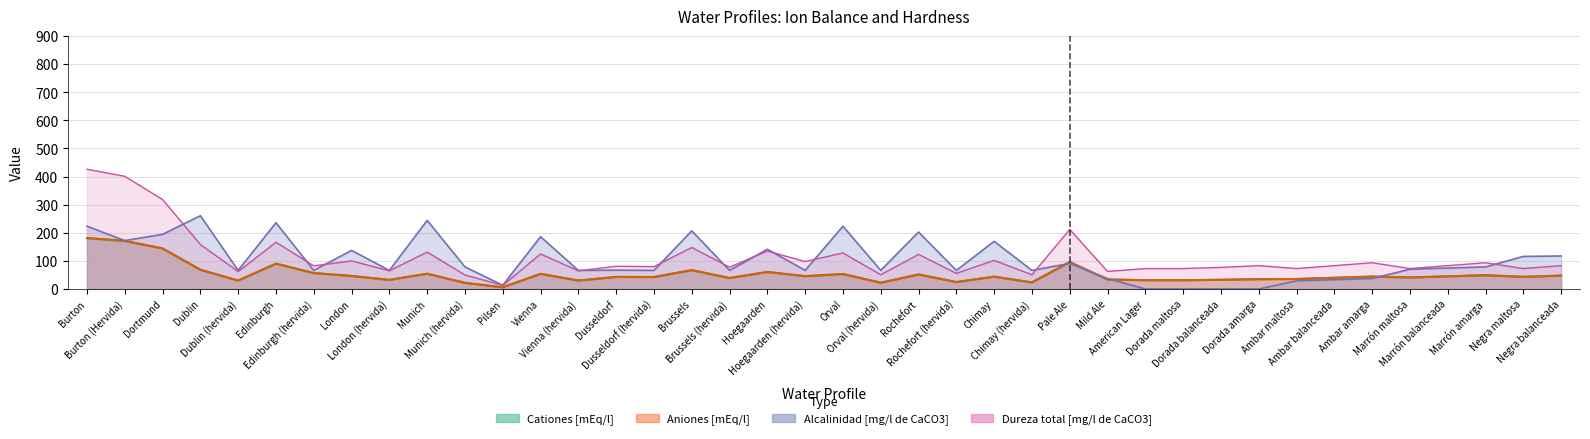

Rank the series by their maximum value, from lowest to highest.

Cationes [mEq/l], Aniones [mEq/l], Alcalinidad [mg/l de CaCO3], Dureza total [mg/l de CaCO3]